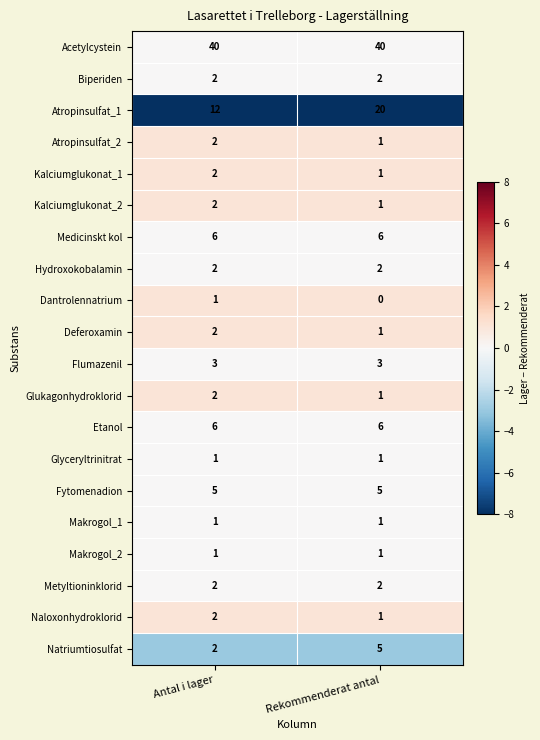

At which category is the sum across all series the highest?

Rekommenderat antal